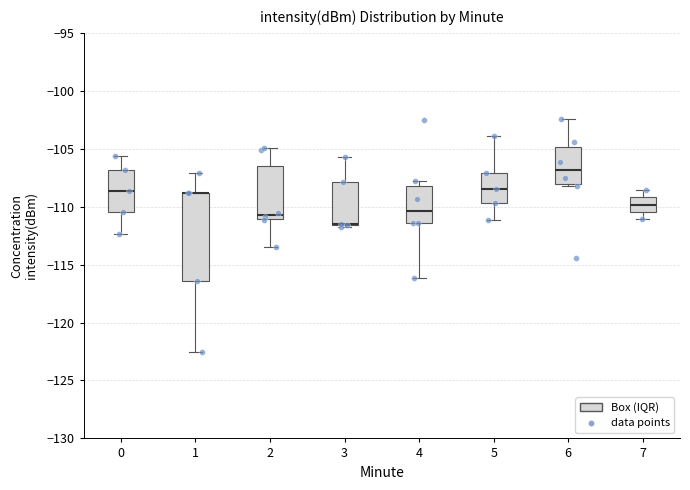

Which box is the tallest, from its lower edge to its upper edge?

1